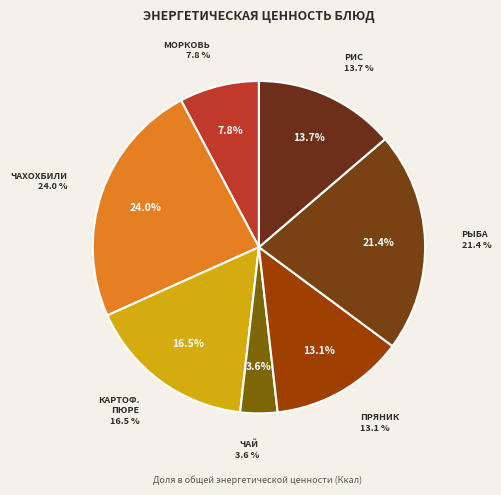

Does Морковь по-корейски account for over 50% of the chart?

No